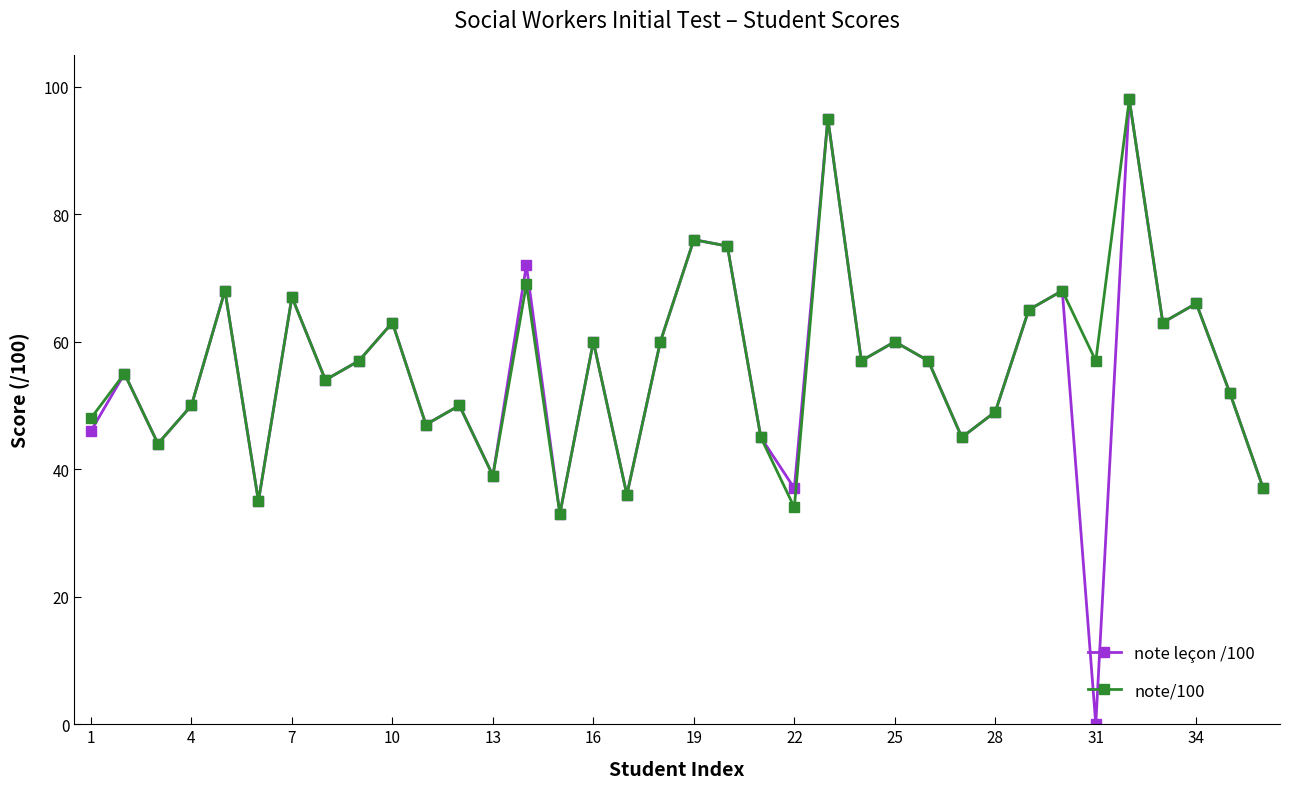

Which series has the largest range (max minus min)?

note leçon /100